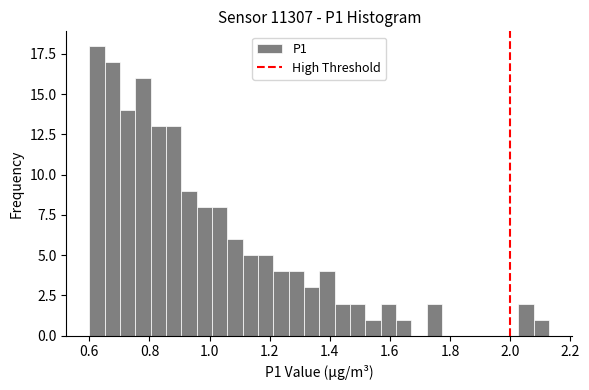

Read against the x-axis, roughly where is the centre of the tallest bar?

0.62